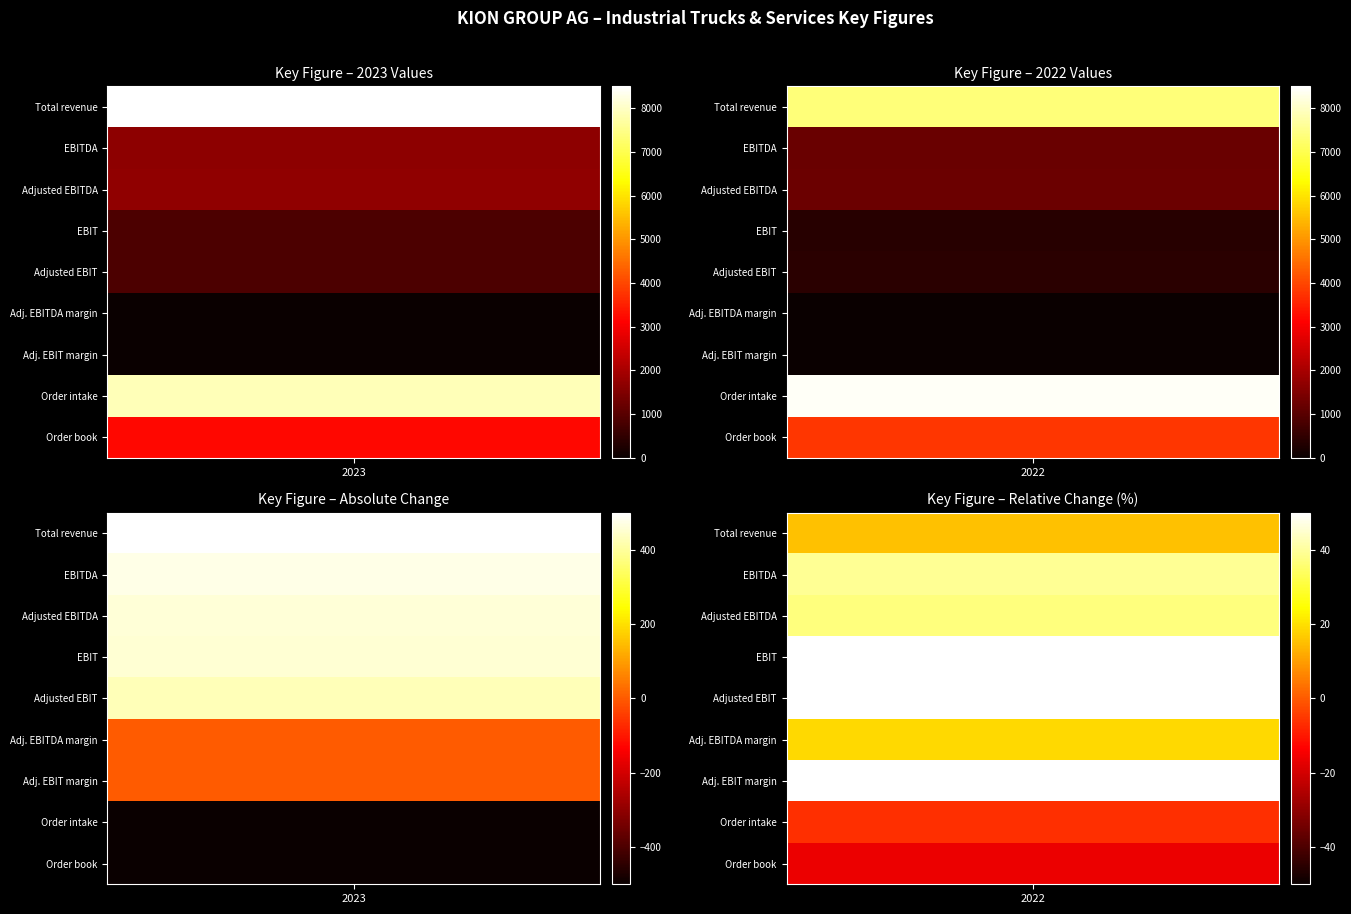

At how many categories does at least one series exceed 4849?

2